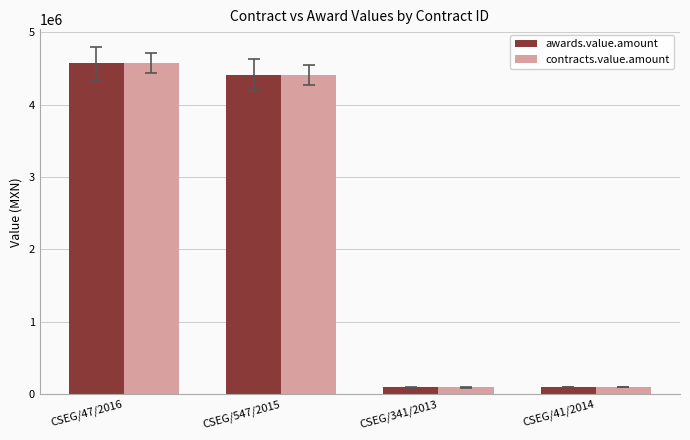

What are all the series names shown in the legend?

awards.value.amount, contracts.value.amount